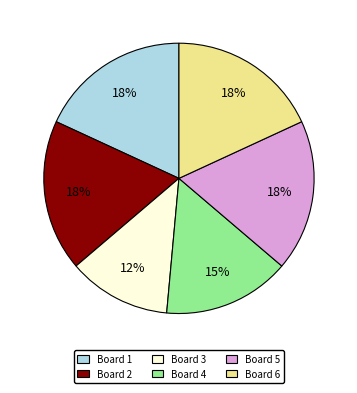

Is there a majority slice in this chart?

No